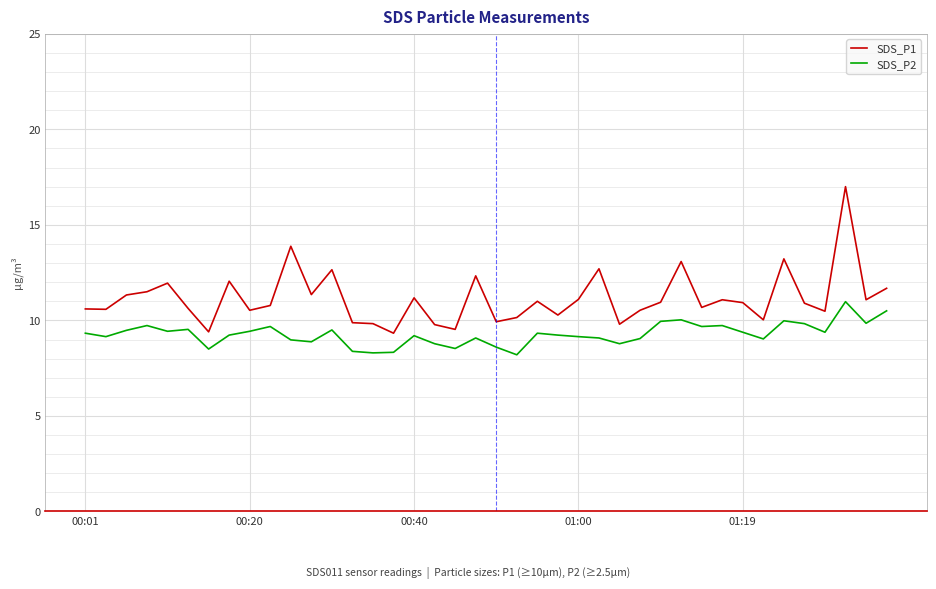

What is the lowest value of the SDS_P1 series?

9.3